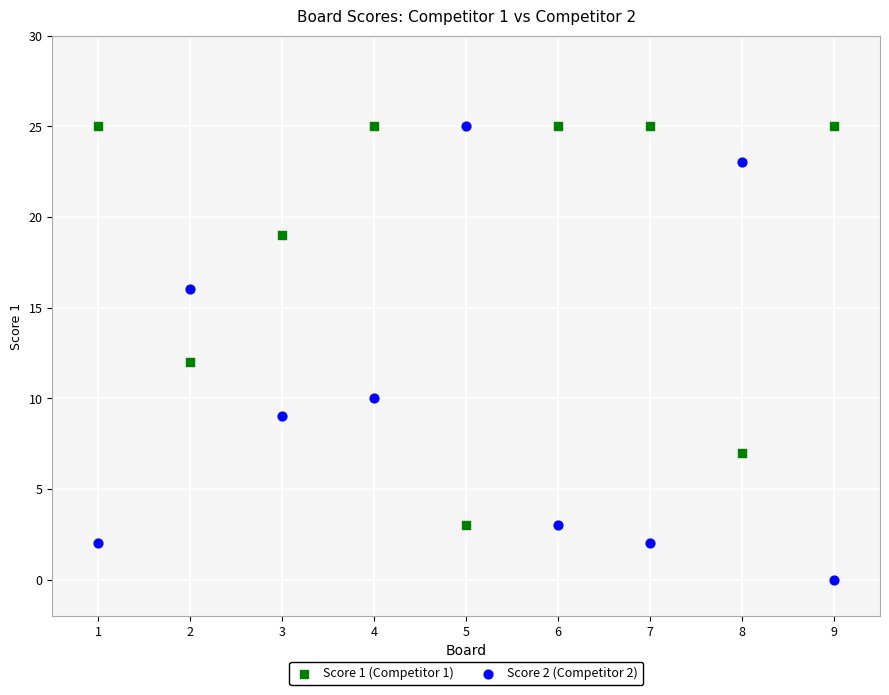

Across all data points, what is the range of Y values (max minus min)?

25